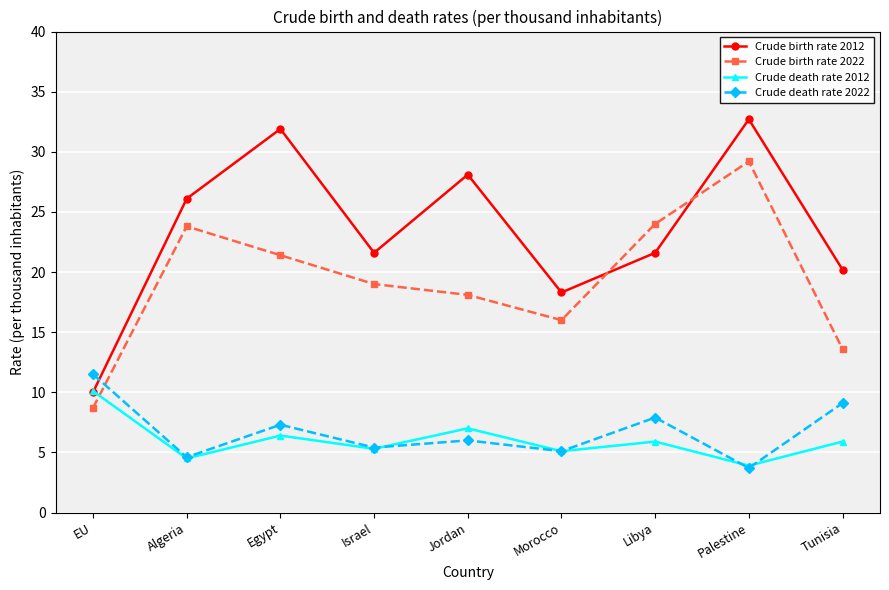

How many lines are shown in the chart?

4